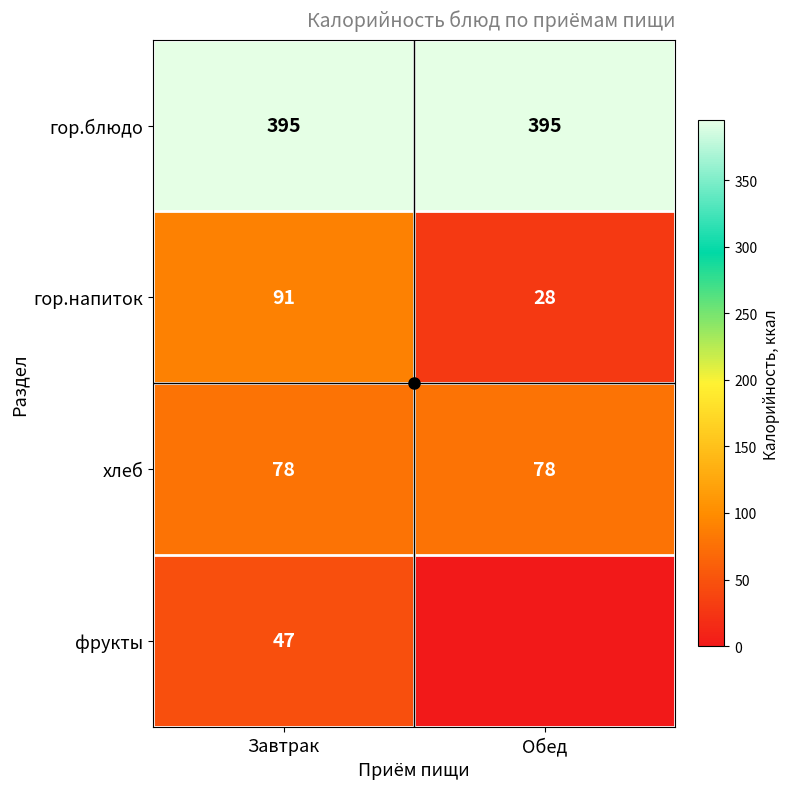

At Обед, list the series in order from smallest to largest.

фрукты, гор.напиток, хлеб, гор.блюдо